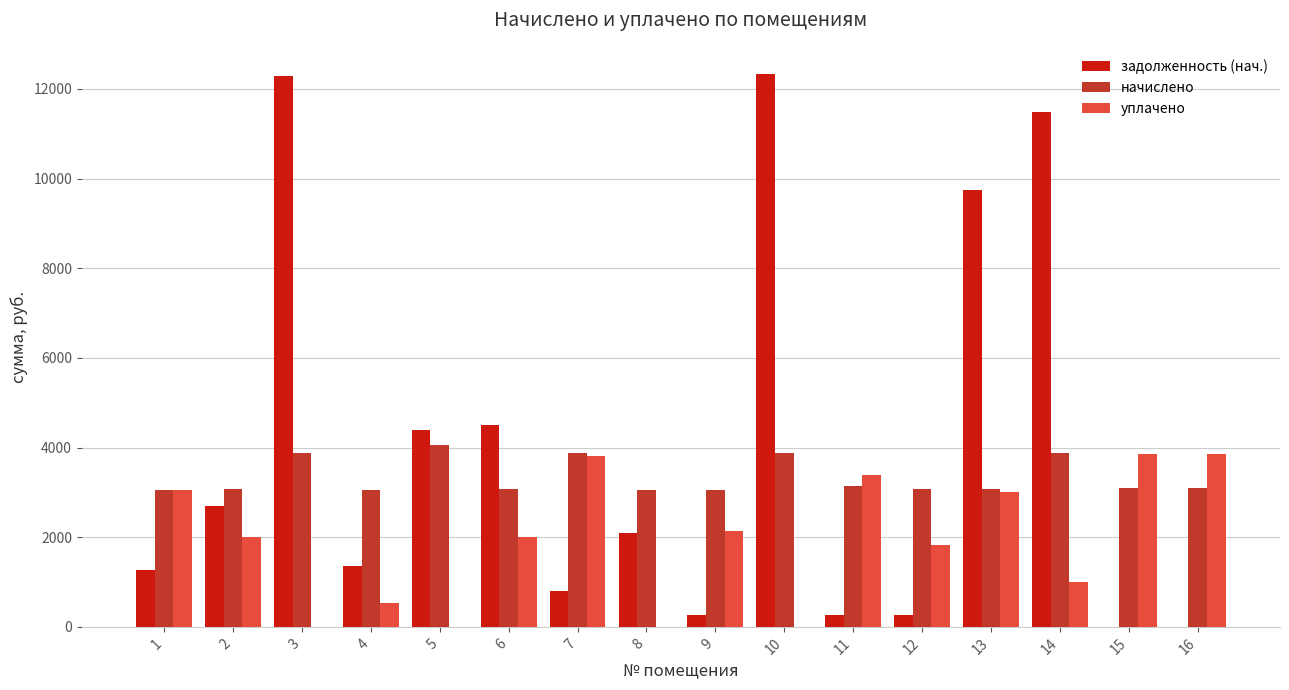

The value of уплачено at 16 is 3855.0. True or false?

True